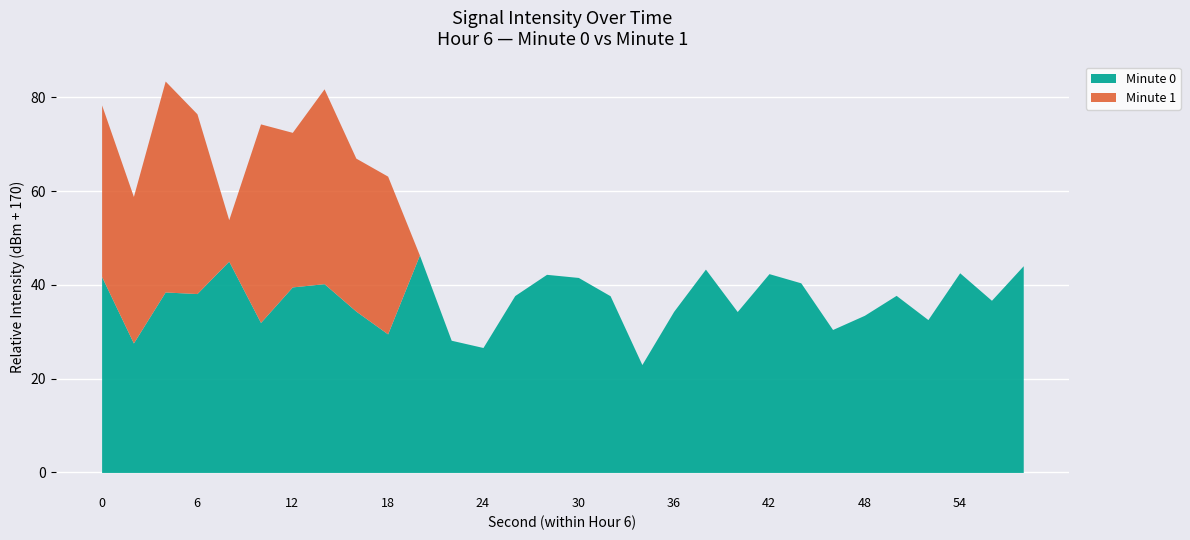

What is the minimum value for Minute 0?

23.0